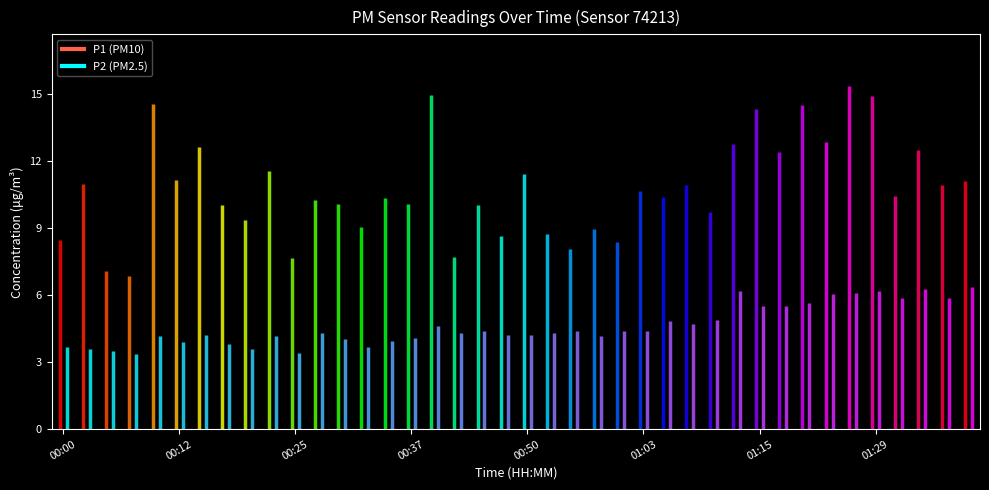

What is the total value across all series at 00:15?

16.9